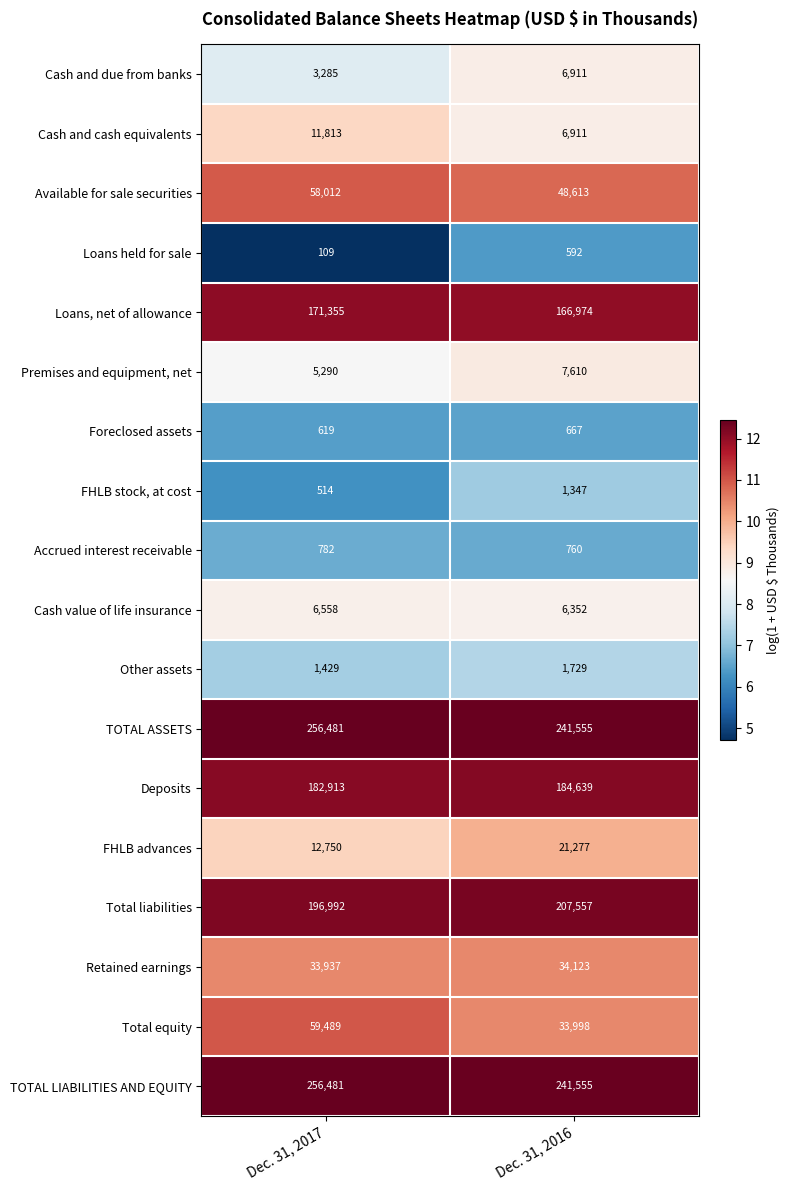

The value of Loans held for sale at Dec. 31, 2017 is 71. True or false?

False